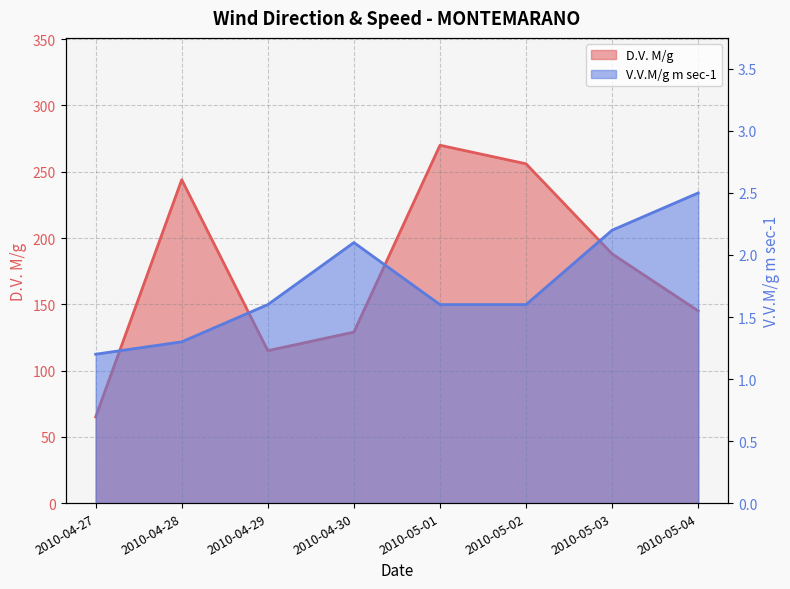

Is the value of D.V. M/g at 2010-05-01 greater than the value of V.V.M/g m sec-1 at 2010-05-04?

Yes